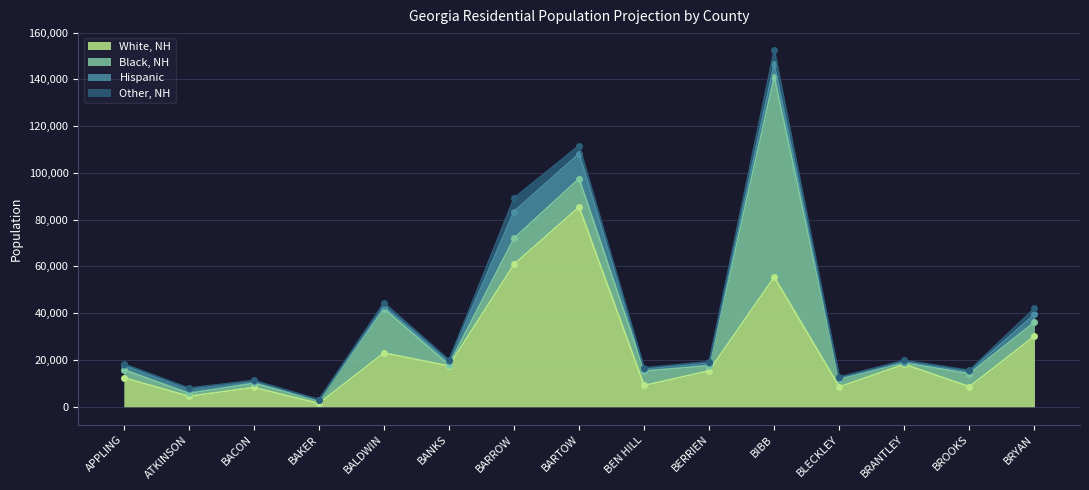

Reading right to left, extract all data points from this chart.

White, NH: 30147	8581	18151	8500	55422	15371	9093	85368	60902	17456	22993	1409	8236	4491	12402
Black, NH: 5977	5487	702	3443	85620	2195	6116	12159	11160	501	18885	1288	1783	1258	3457
Hispanic: 3334	1024	455	437	5553	1177	1025	10698	11420	1466	1082	201	939	2005	1956
Other, NH: 2605	470	511	309	5989	537	385	3485	5744	534	1471	84	288	204	456